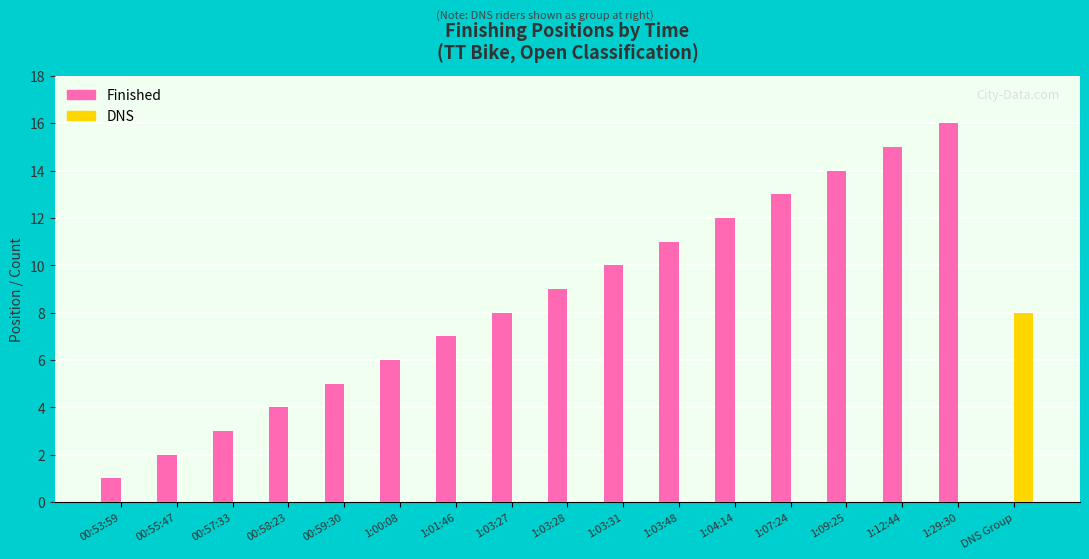

What is the greatest value displayed?

16